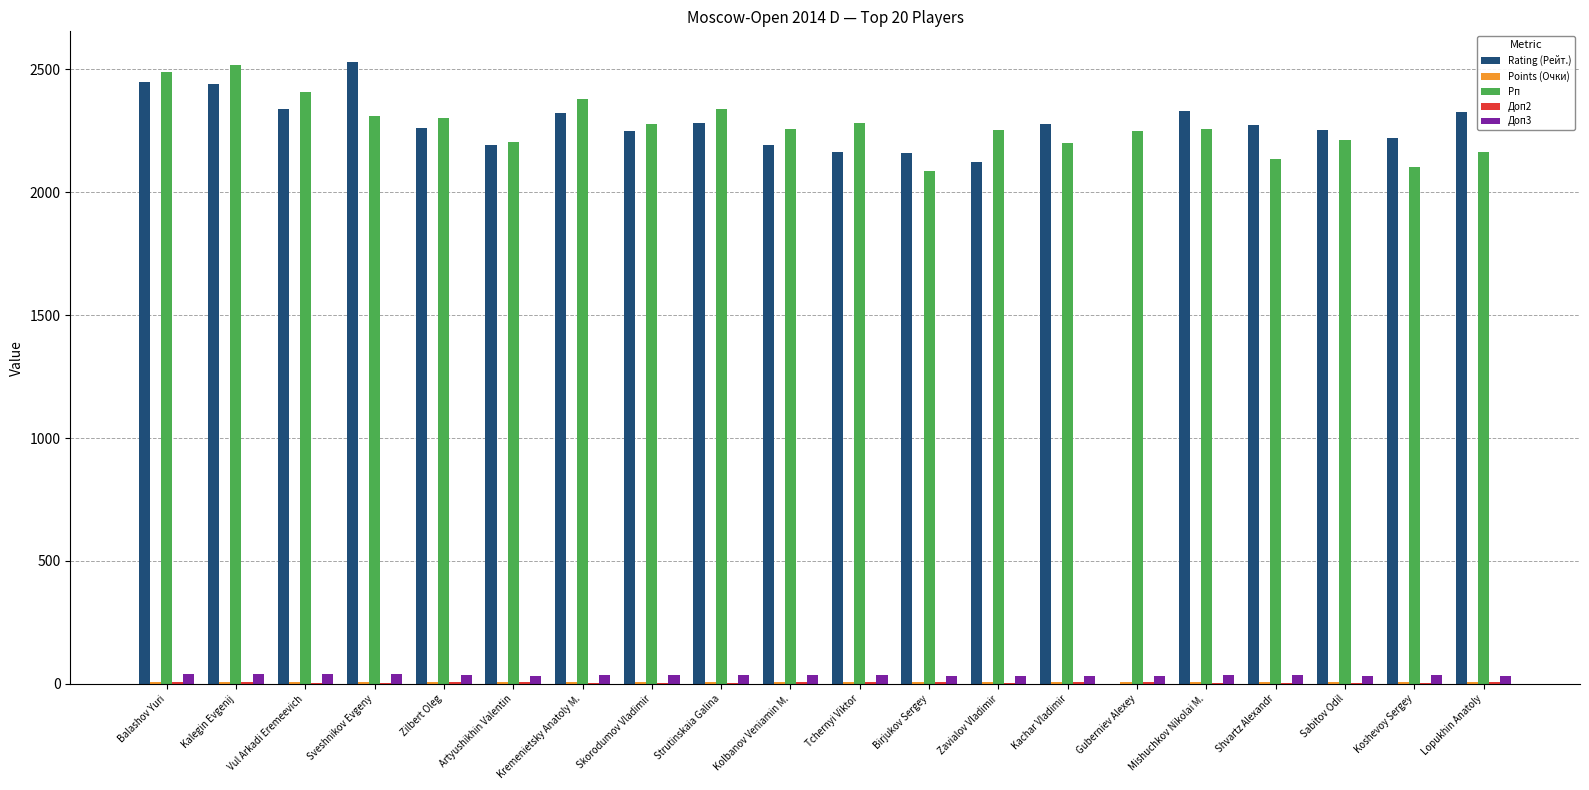

What is the sum of all Rating (Рейт.) values?

43382.0